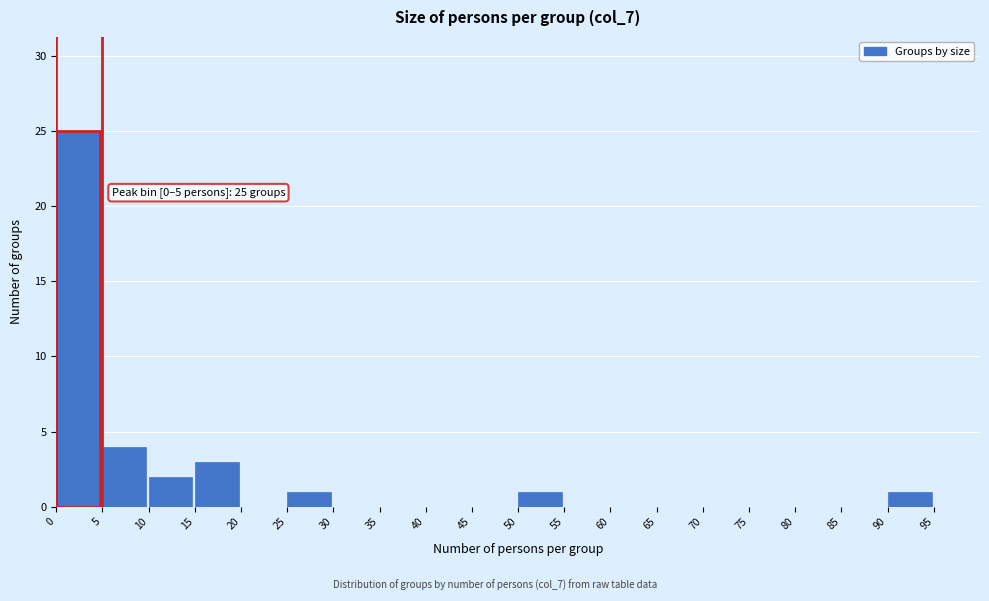

Over which range of the x-axis is the bar tallest?

0 to 5